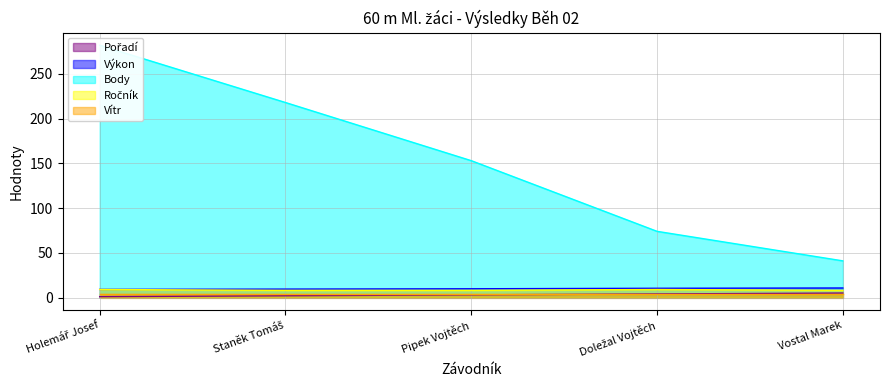

What is the sum of the Pořadí values at Vostal Marek and Holemář Josef?

6.0